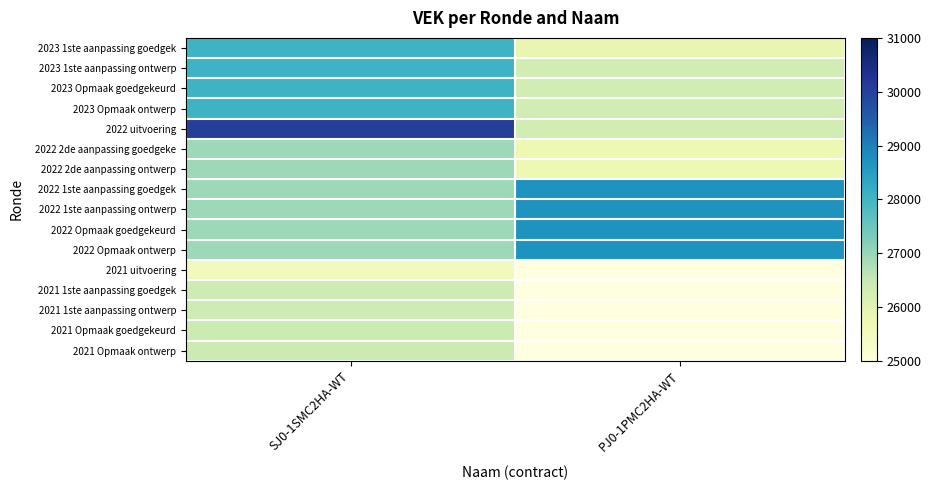

Reading left to right, list all the values displayed in this chart.

2023 1ste aanpassing goedgek: SJ0-1SMC2HA-WT=28054	PJ0-1PMC2HA-WT=25853
2023 1ste aanpassing ontwerp: SJ0-1SMC2HA-WT=28054	PJ0-1PMC2HA-WT=26303
2023 Opmaak goedgekeurd: SJ0-1SMC2HA-WT=28054	PJ0-1PMC2HA-WT=26303
2023 Opmaak ontwerp: SJ0-1SMC2HA-WT=28054	PJ0-1PMC2HA-WT=26303
2022 uitvoering: SJ0-1SMC2HA-WT=30049	PJ0-1PMC2HA-WT=26303
2022 2de aanpassing goedgeke: SJ0-1SMC2HA-WT=26935	PJ0-1PMC2HA-WT=25728
2022 2de aanpassing ontwerp: SJ0-1SMC2HA-WT=26935	PJ0-1PMC2HA-WT=25728
2022 1ste aanpassing goedgek: SJ0-1SMC2HA-WT=26935	PJ0-1PMC2HA-WT=28680
2022 1ste aanpassing ontwerp: SJ0-1SMC2HA-WT=26935	PJ0-1PMC2HA-WT=28680
2022 Opmaak goedgekeurd: SJ0-1SMC2HA-WT=26935	PJ0-1PMC2HA-WT=28680
2022 Opmaak ontwerp: SJ0-1SMC2HA-WT=26935	PJ0-1PMC2HA-WT=28680
2021 uitvoering: SJ0-1SMC2HA-WT=25555	PJ0-1PMC2HA-WT=0
2021 1ste aanpassing goedgek: SJ0-1SMC2HA-WT=26366	PJ0-1PMC2HA-WT=0
2021 1ste aanpassing ontwerp: SJ0-1SMC2HA-WT=26366	PJ0-1PMC2HA-WT=0
2021 Opmaak goedgekeurd: SJ0-1SMC2HA-WT=26404	PJ0-1PMC2HA-WT=0
2021 Opmaak ontwerp: SJ0-1SMC2HA-WT=26404	PJ0-1PMC2HA-WT=0